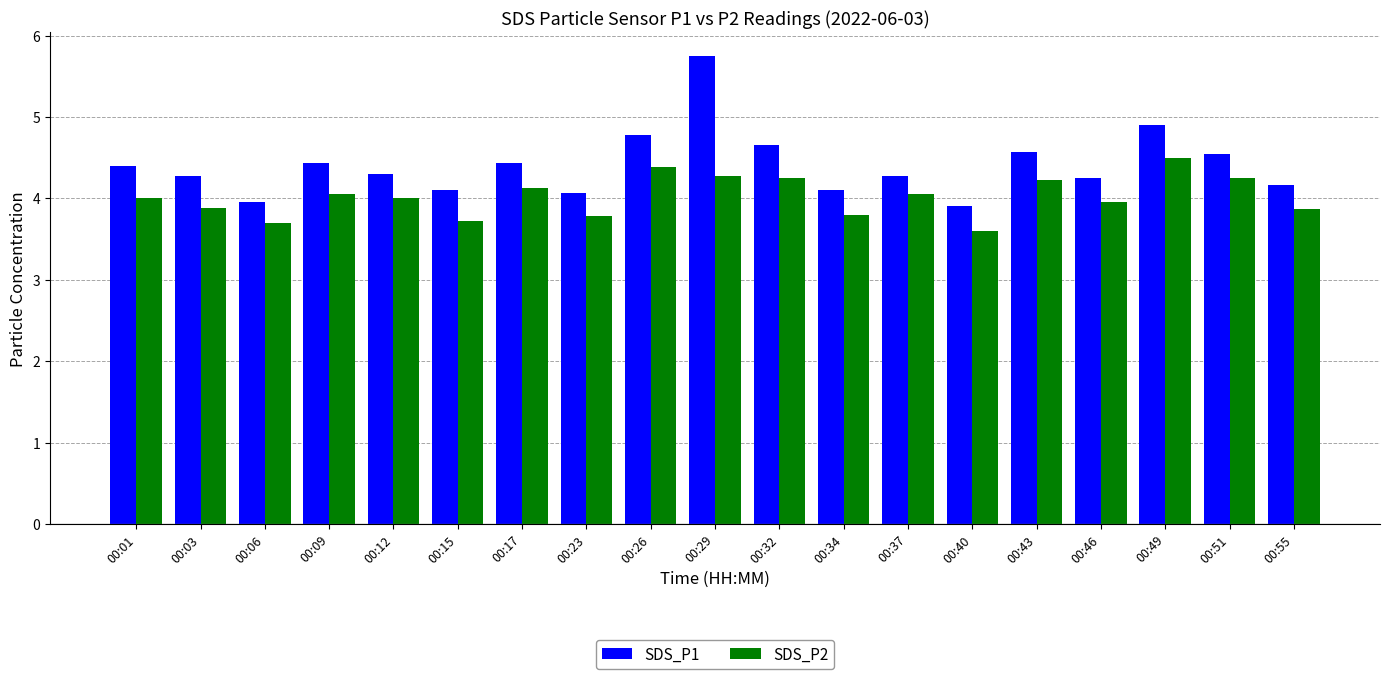

Between 00:40 and 00:43, which series saw the biggest shift?

SDS_P1